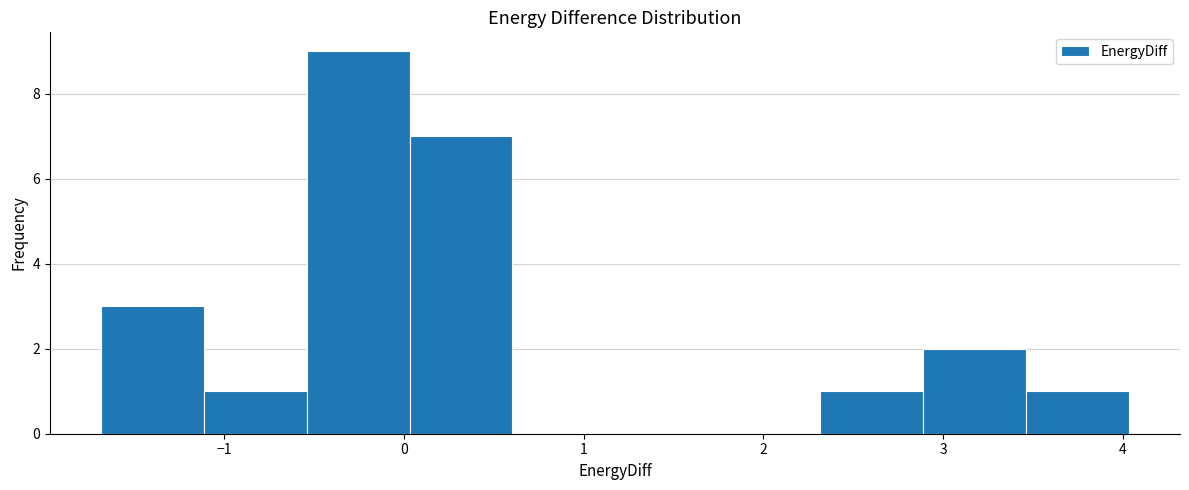

Reading left to right, transcribe this chart: for each bar, give the range it covers on the x-axis and its height. Neither the bar edges nor the heights are printed on the chart, so give them approximately, as read against the axes.

-1.7 to -1.1: 3
-1.1 to -0.5: 1
-0.5 to 0.0: 9
0.0 to 0.6: 7
0.6 to 1.2: 0
1.2 to 1.7: 0
1.7 to 2.3: 0
2.3 to 2.9: 1
2.9 to 3.5: 2
3.5 to 4.0: 1